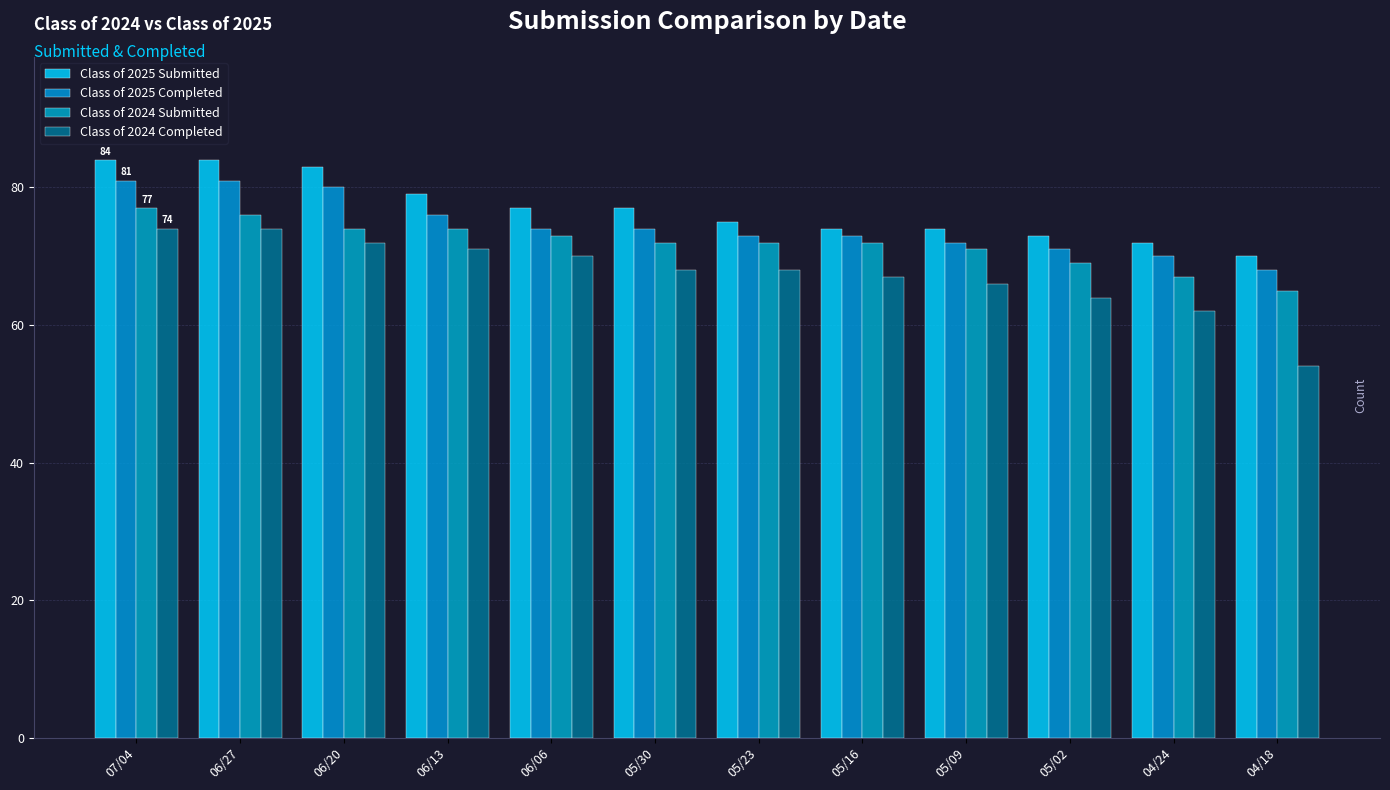

How many series are shown in this chart?

4